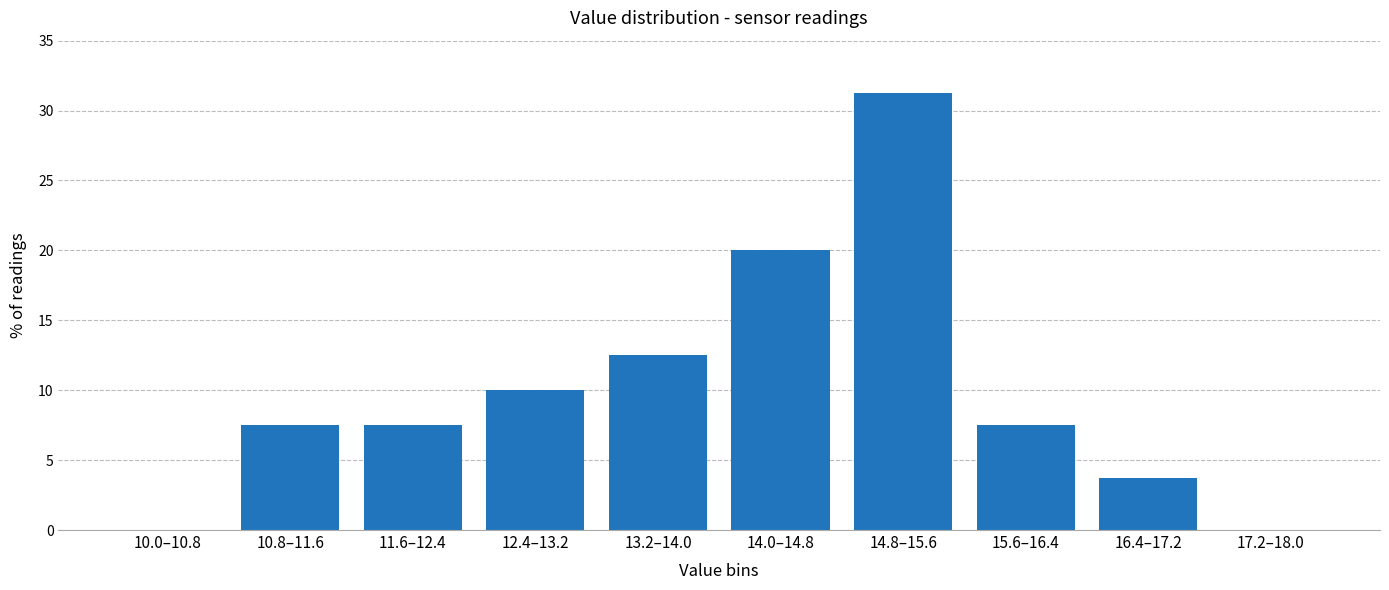

The chart shows a value of 4.9 at 15.6–16.4. True or false?

False